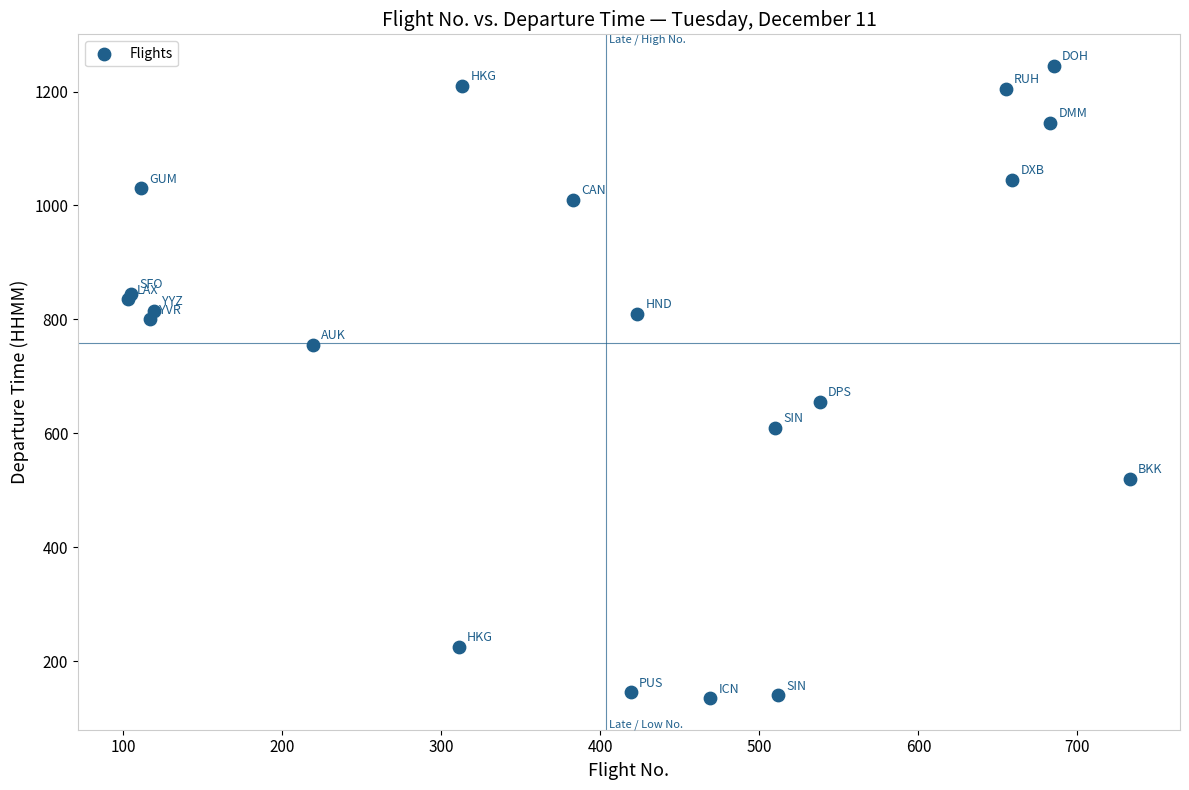

What Y value in the scatter plot is closest to 690?

655